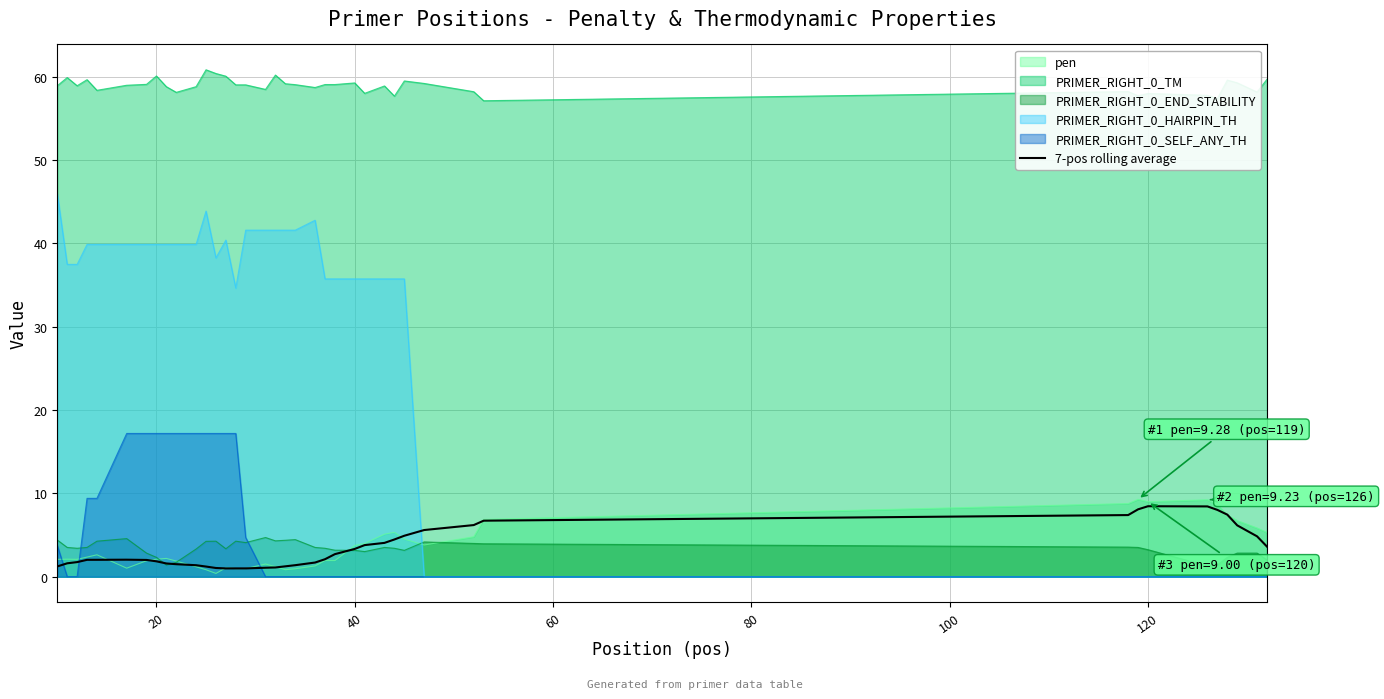

Reading left to right, what are all the values shown in this chart?

1.2	1.6	1.8	2.0	2.0	2.0	2.0	1.8	1.6	1.5	1.4	1.2	1.0	1.0	1.0	1.0	1.1	1.1	1.2	1.4	1.7	2.1	2.7	3.3	3.8	4.1	4.5	4.9	5.6	6.2	6.7	7.4	8.1	8.5	8.4	8.0	7.4	6.2	4.8	3.6